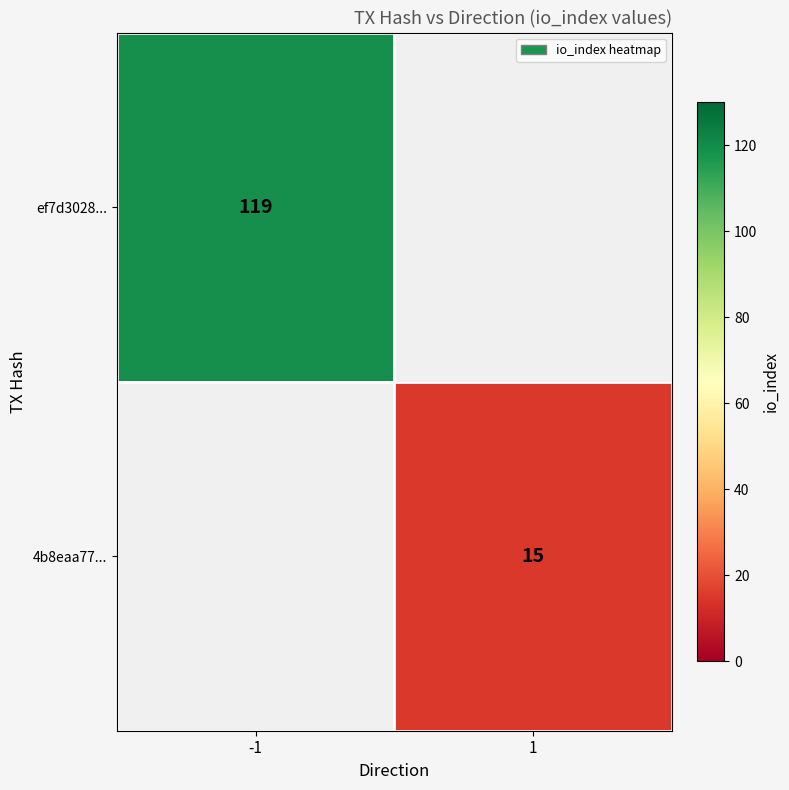

The value of ef7d3028... at -1 is 49. True or false?

False